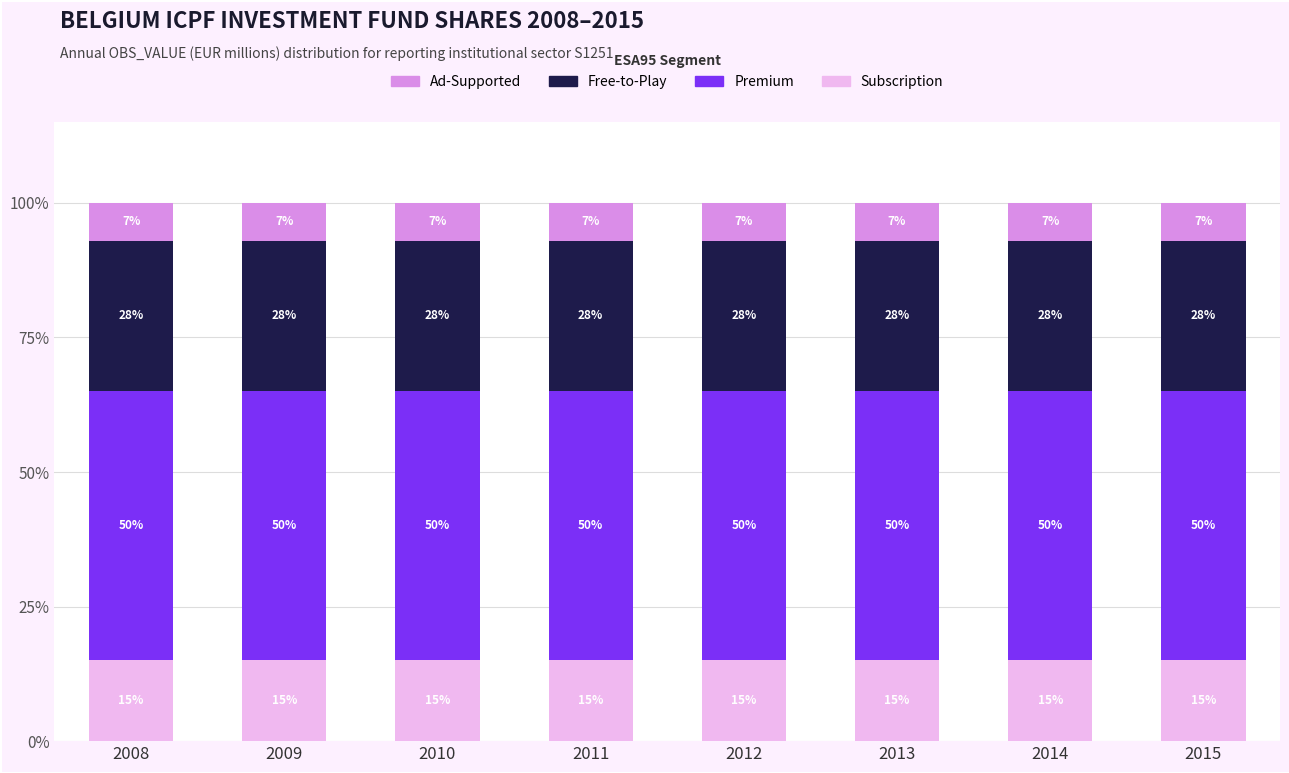

Count the number of categories in the chart.

8